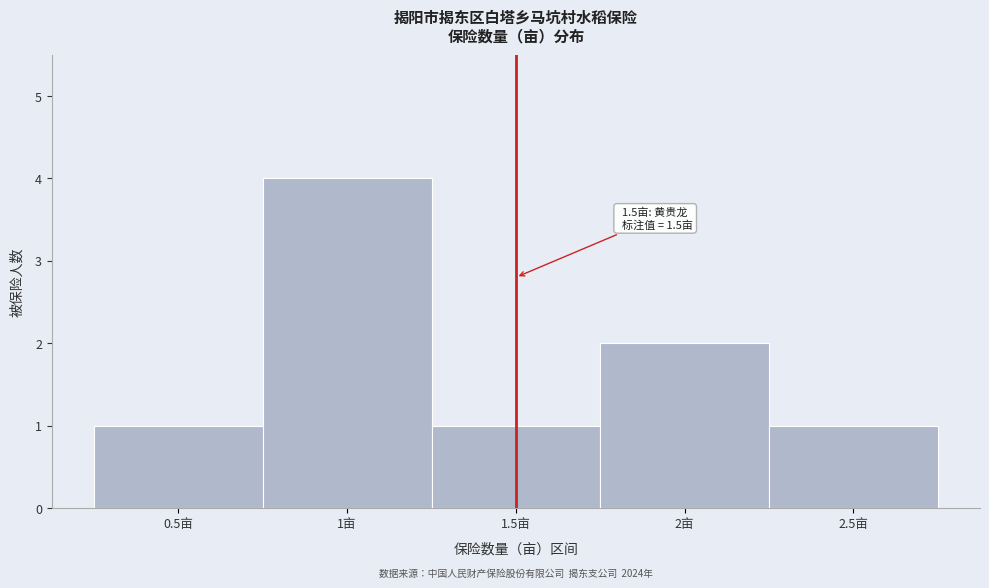

Over which range of the x-axis is the bar tallest?

0.75 to 1.25